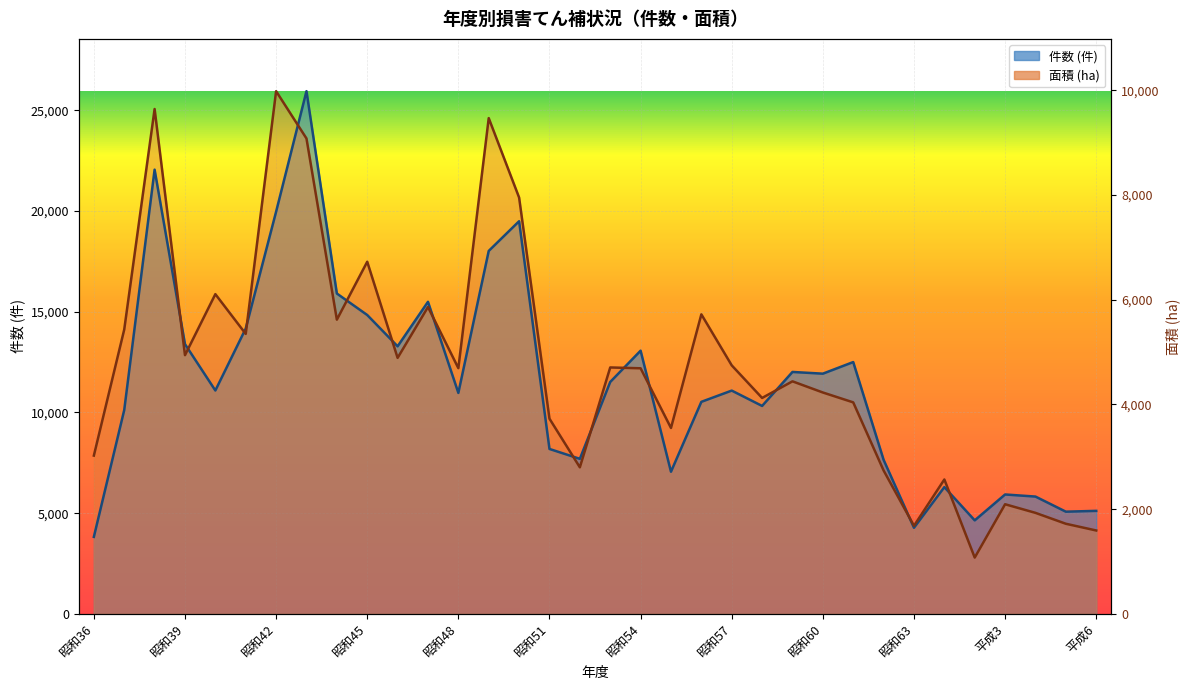

Where is the first local minimum for 面積 (ha)?

昭和39